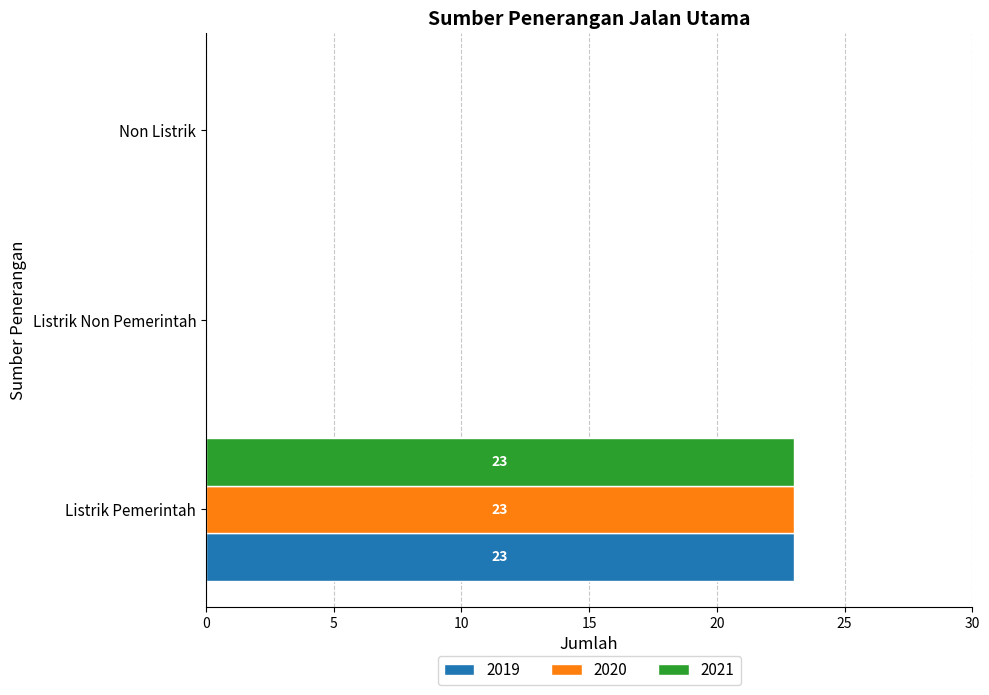

What is the highest value of the 2021 series?

23